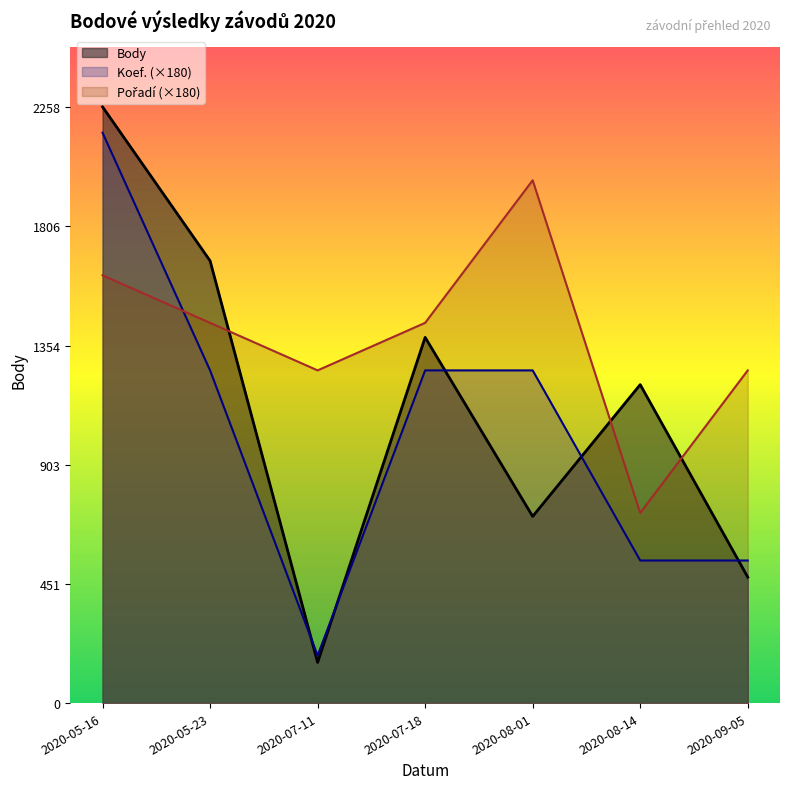

Between 2020-07-18 and 2020-07-11, which is larger?

2020-07-18